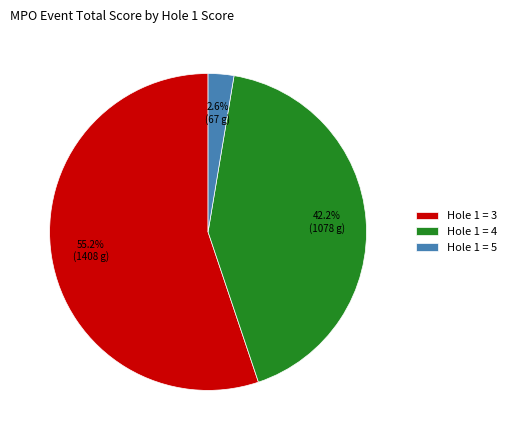

How much of the chart is everything except Hole 1 = 4?

57.8%